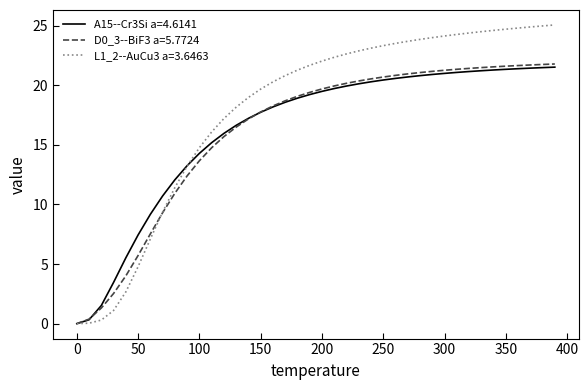

What is the maximum value for A15--Cr3Si a=4.6141?

21.5